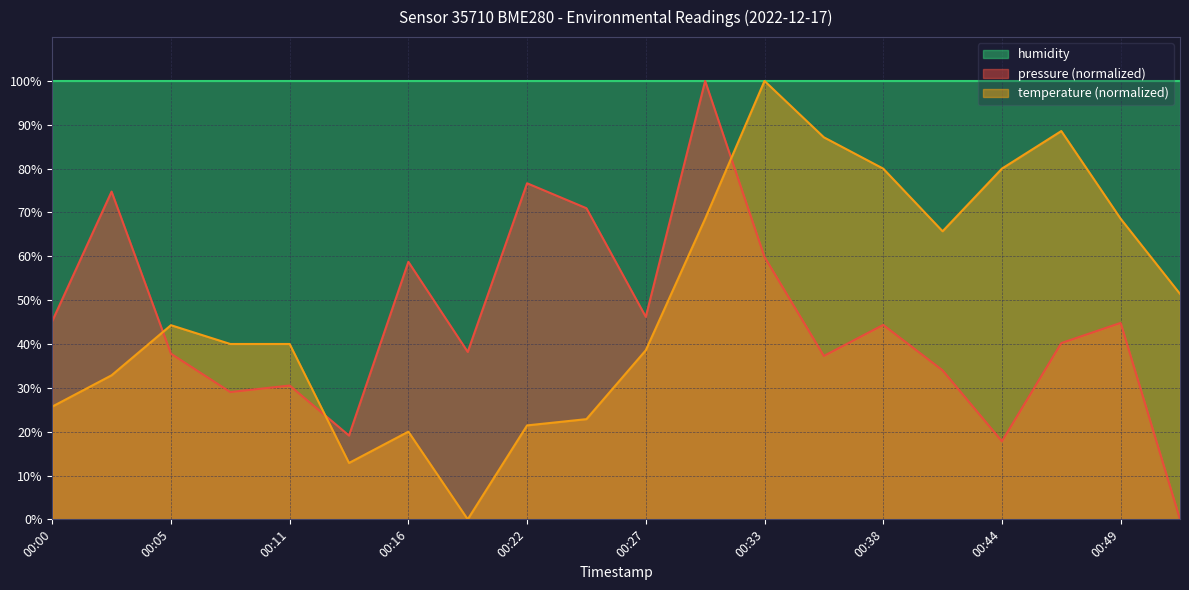

The value of temperature at 00:08 is 70.7. True or false?

False